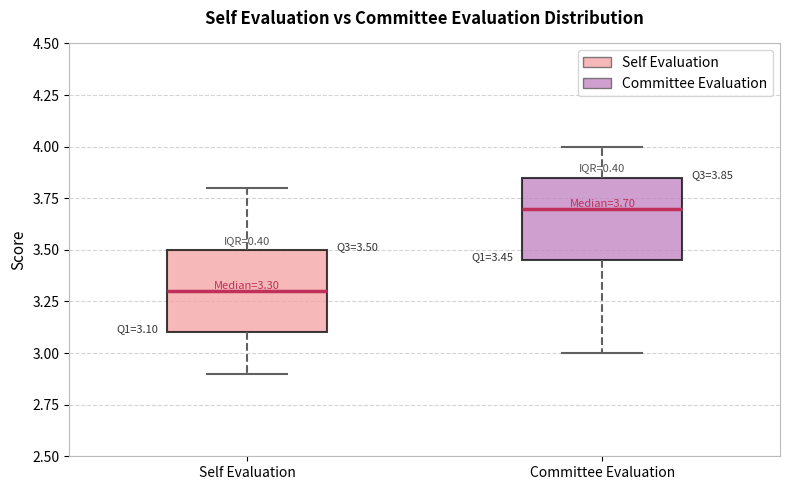

Which box's median line is the highest?

Committee Evaluation